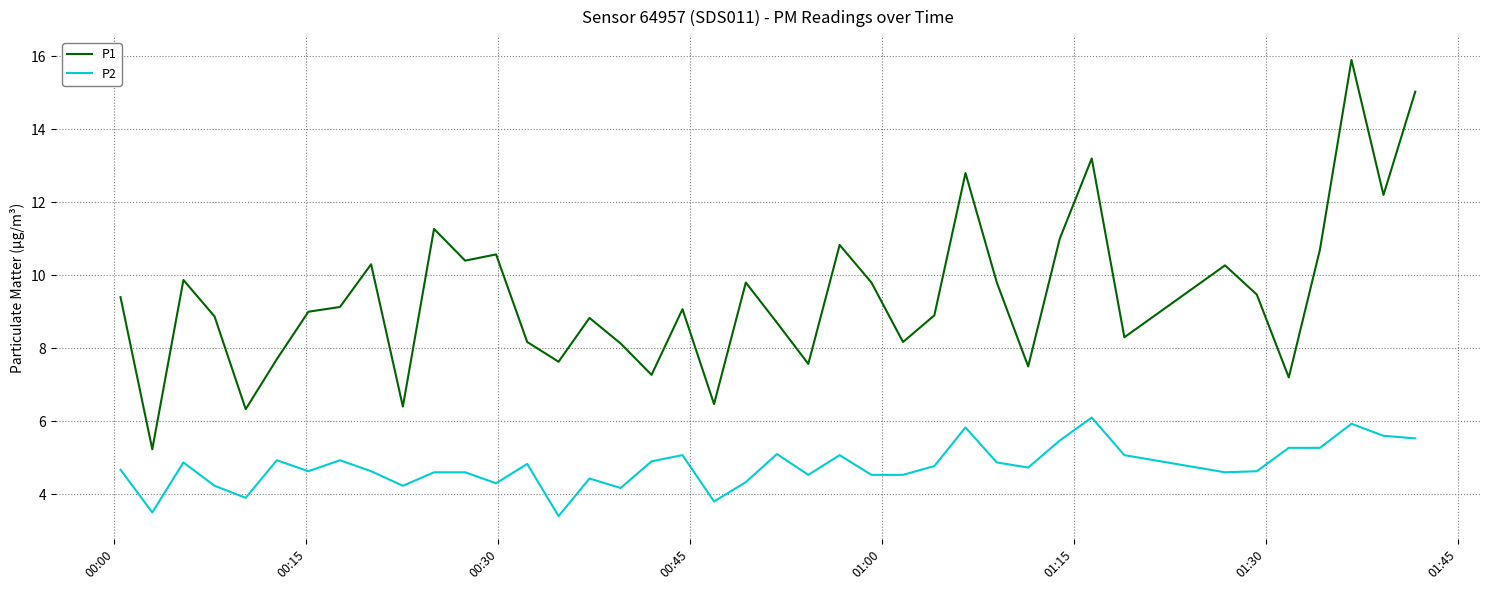

What is the maximum value shown in the chart?

15.9